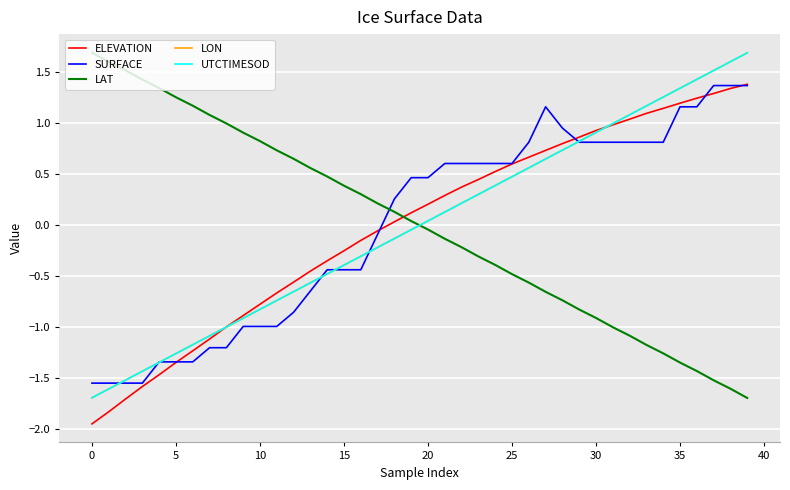

After their last crossing, which series has the higher values: UTCTIMESOD or LAT?

UTCTIMESOD